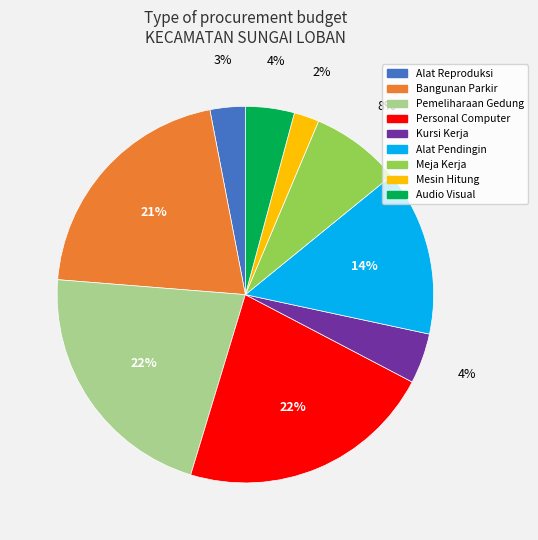

How many segments does this pie chart have?

9